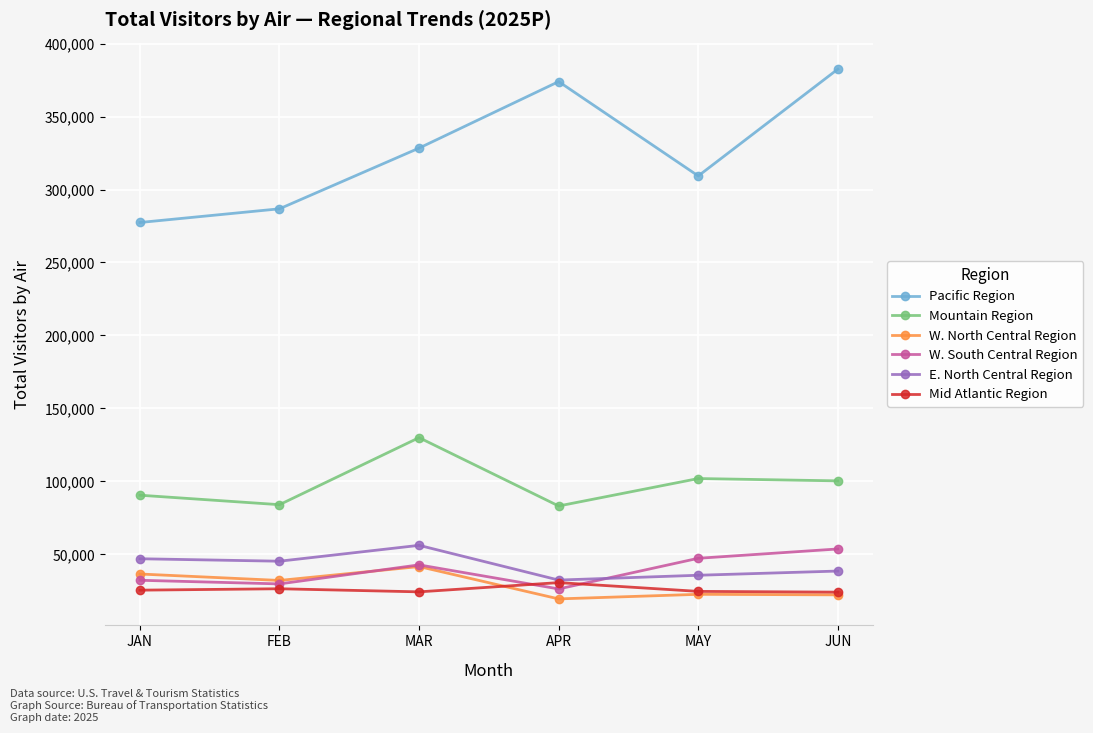

What is the sum of all Mid Atlantic Region values?

155351.4